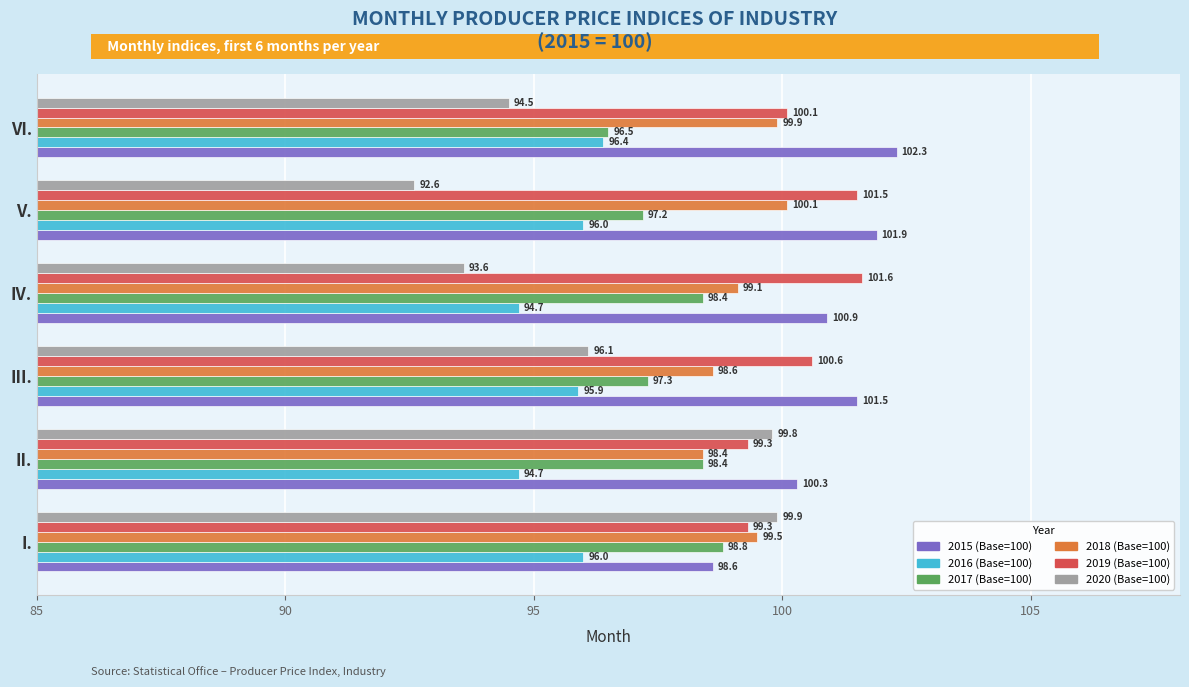

At III., list the series in order from smallest to largest.

2016 (Base=100), 2020 (Base=100), 2017 (Base=100), 2018 (Base=100), 2019 (Base=100), 2015 (Base=100)